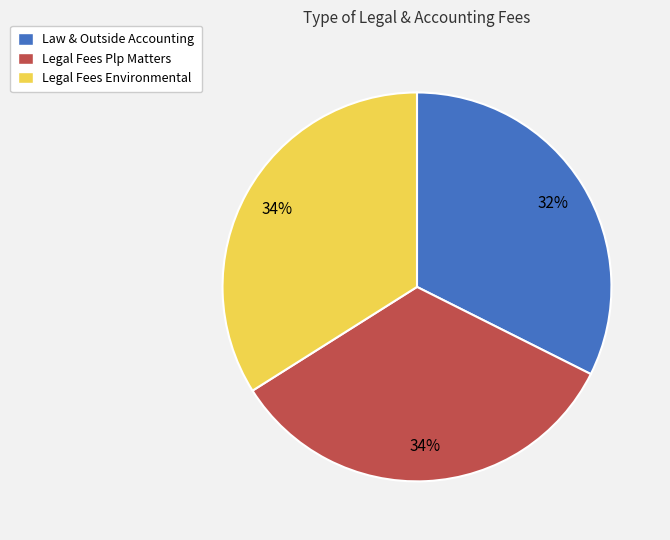

Which category has the smallest portion of the pie?

Law & Outside Accounting